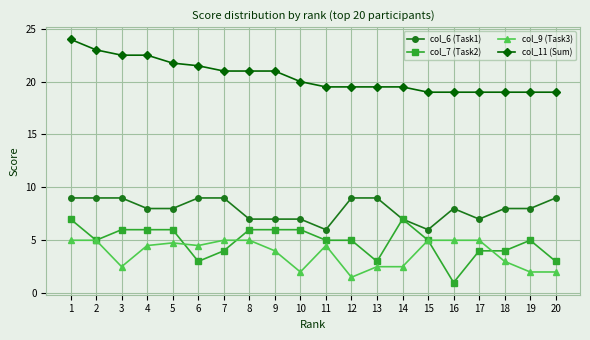

What is the difference between the maximum and minimum values in the col_6 (Task1) series?

3.0